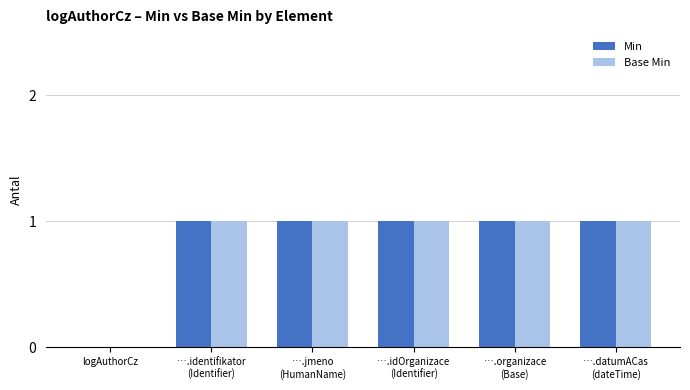

What are all the series names shown in the legend?

Min, Base Min